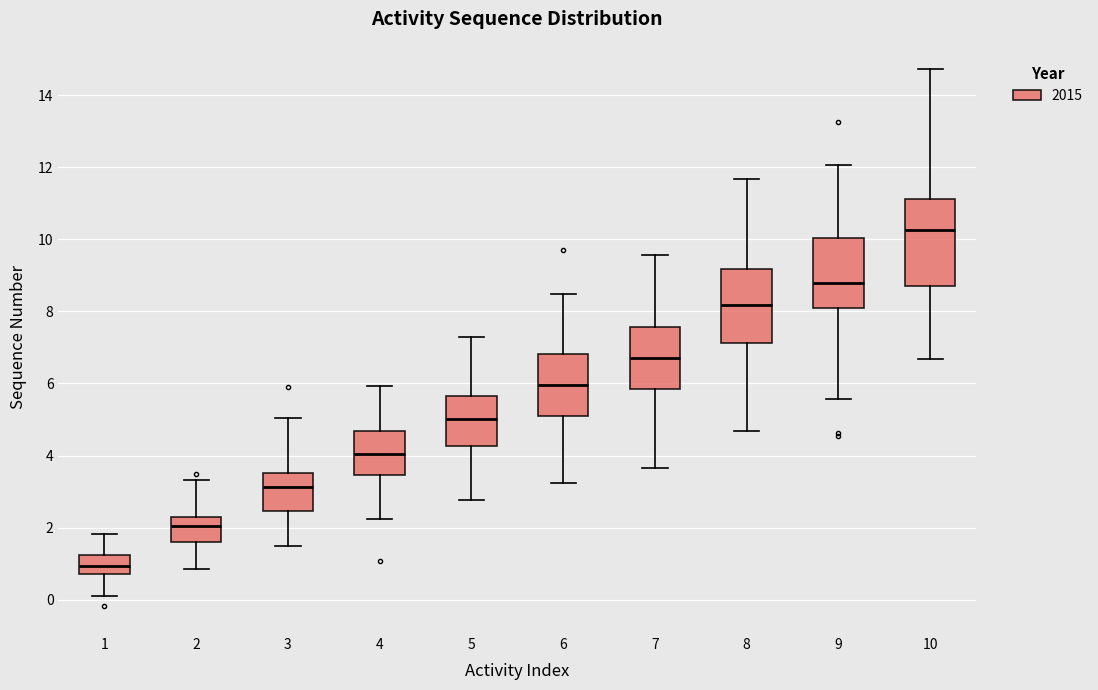

Reading left to right, transcribe this box plot: for each box, give where its median line is, the range the box spans, and where its two whiskers end, as read against the y-axis. The values are not printed on the chart, so give them approximately, as read against the axis.

1: median 1.0, box 0.8 to 1.2, whiskers 0.2 to 1.8
2: median 2.0, box 1.6 to 2.2, whiskers 0.8 to 3.4
3: median 3.2, box 2.4 to 3.6, whiskers 1.4 to 5.0
4: median 4.0, box 3.4 to 4.6, whiskers 2.2 to 6.0
5: median 5.0, box 4.2 to 5.6, whiskers 2.8 to 7.2
6: median 6.0, box 5.0 to 6.8, whiskers 3.2 to 8.4
7: median 6.8, box 5.8 to 7.6, whiskers 3.6 to 9.6
8: median 8.2, box 7.2 to 9.2, whiskers 4.6 to 11.6
9: median 8.8, box 8.2 to 10.0, whiskers 5.6 to 12.0
10: median 10.2, box 8.6 to 11.2, whiskers 6.6 to 14.8